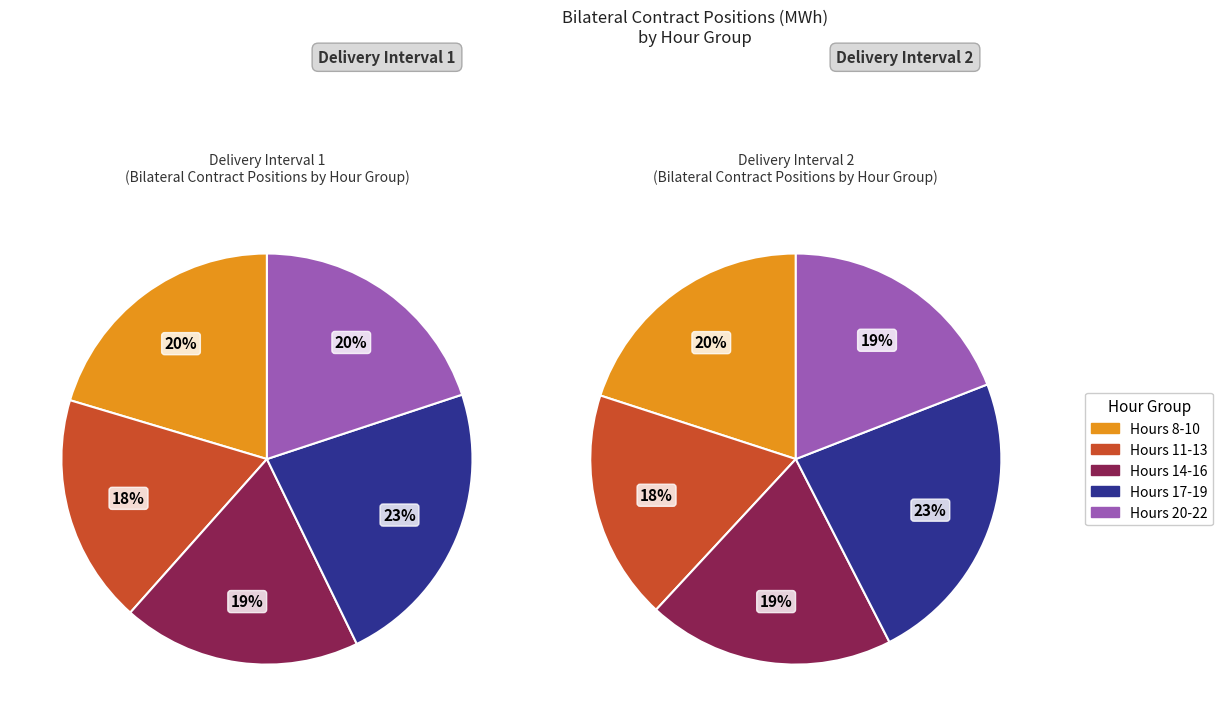

Rank the series by their average value, from lowest to highest.

Interval 2, Interval 1